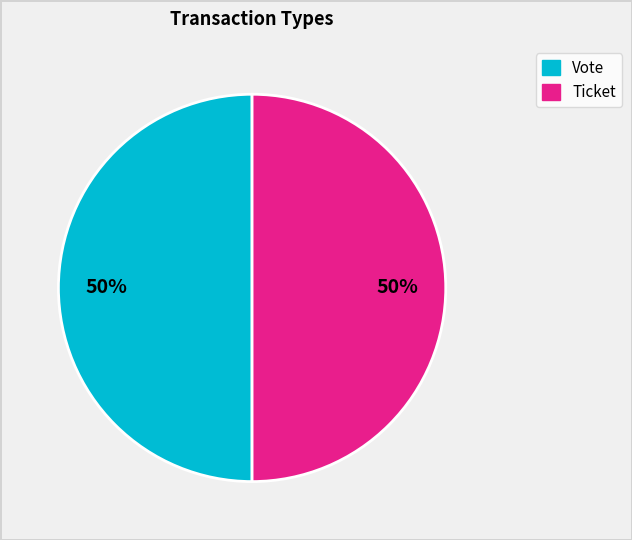

True or false: Ticket accounts for 1% of the total.

False